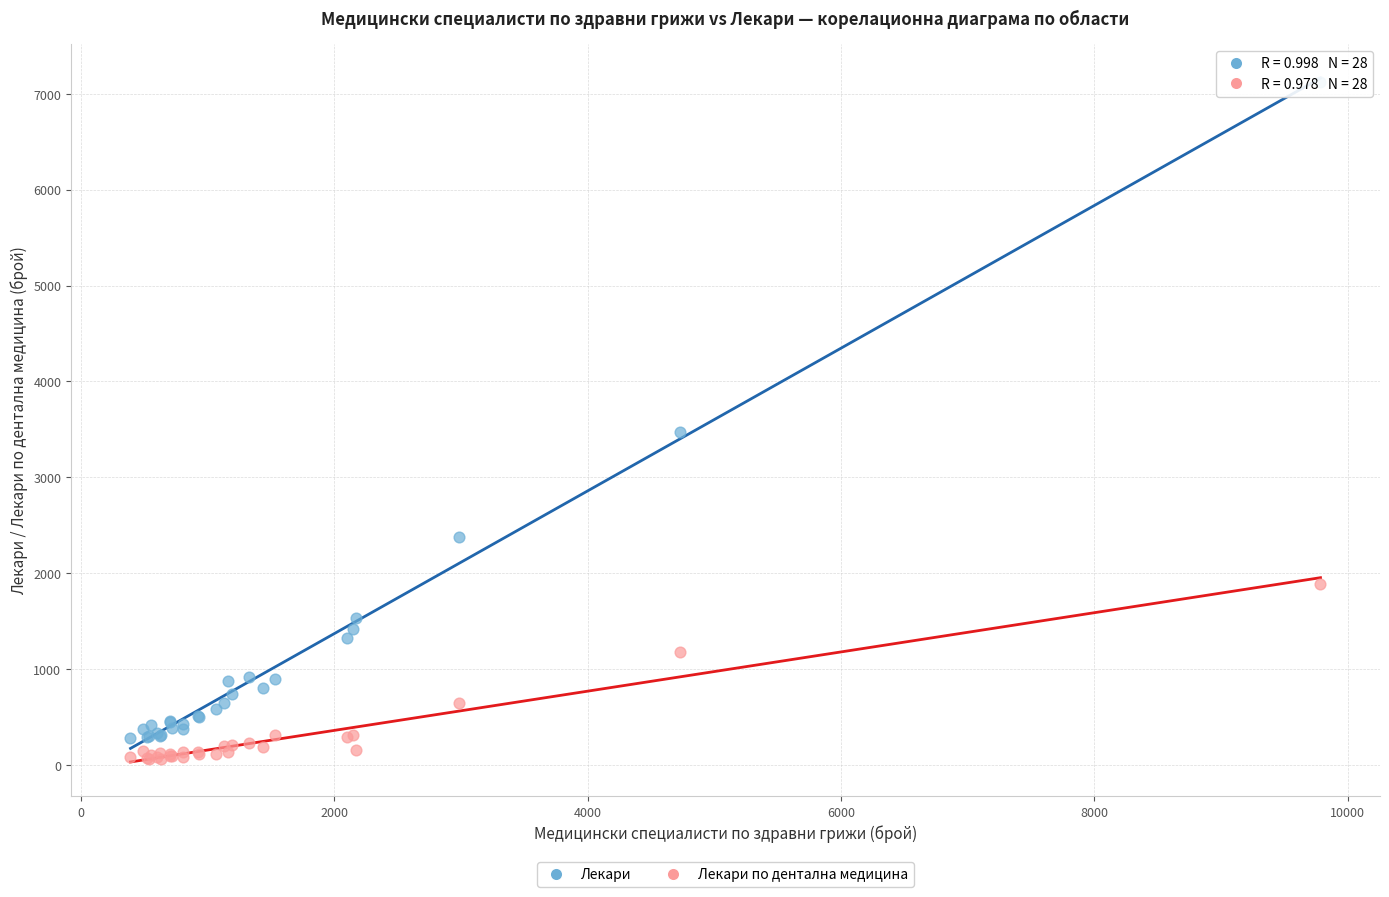

Which series has the widest spread of Y values?

Лекари